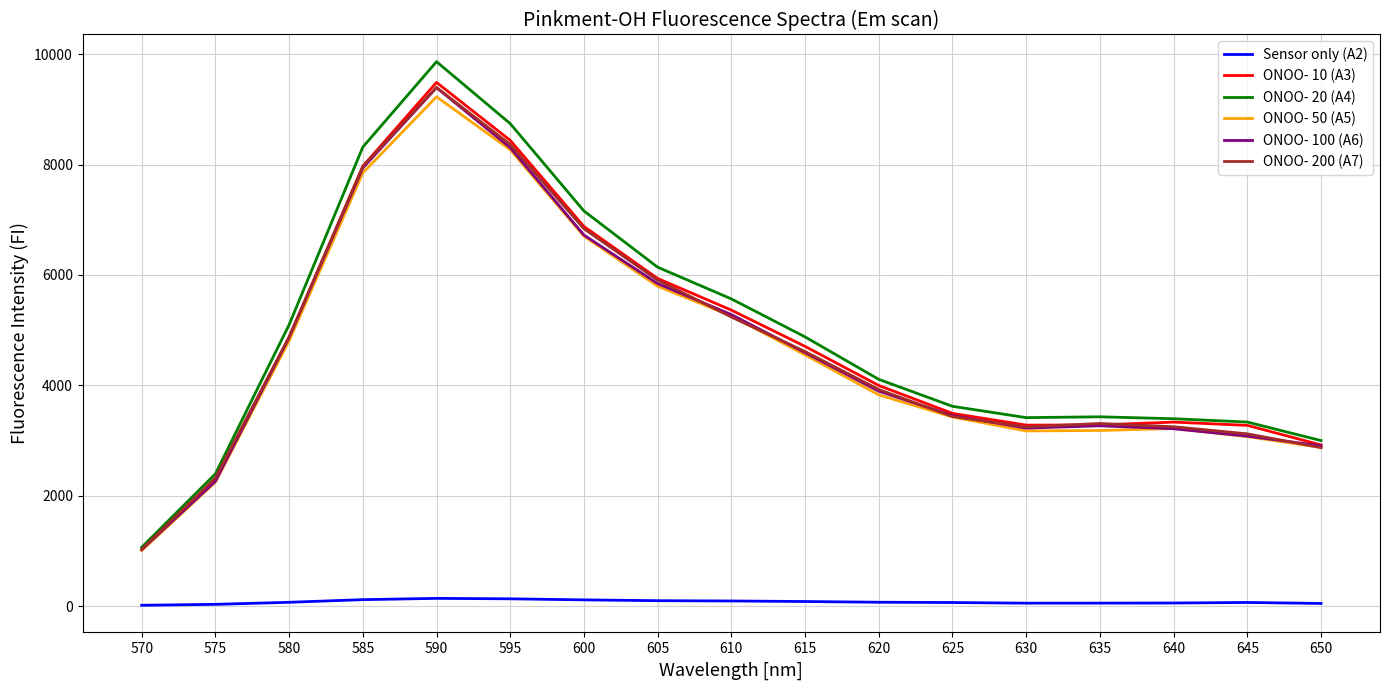

Is the value of ONOO- 100 (A6) at 620 greater than the value of ONOO- 50 (A5) at 605?

No